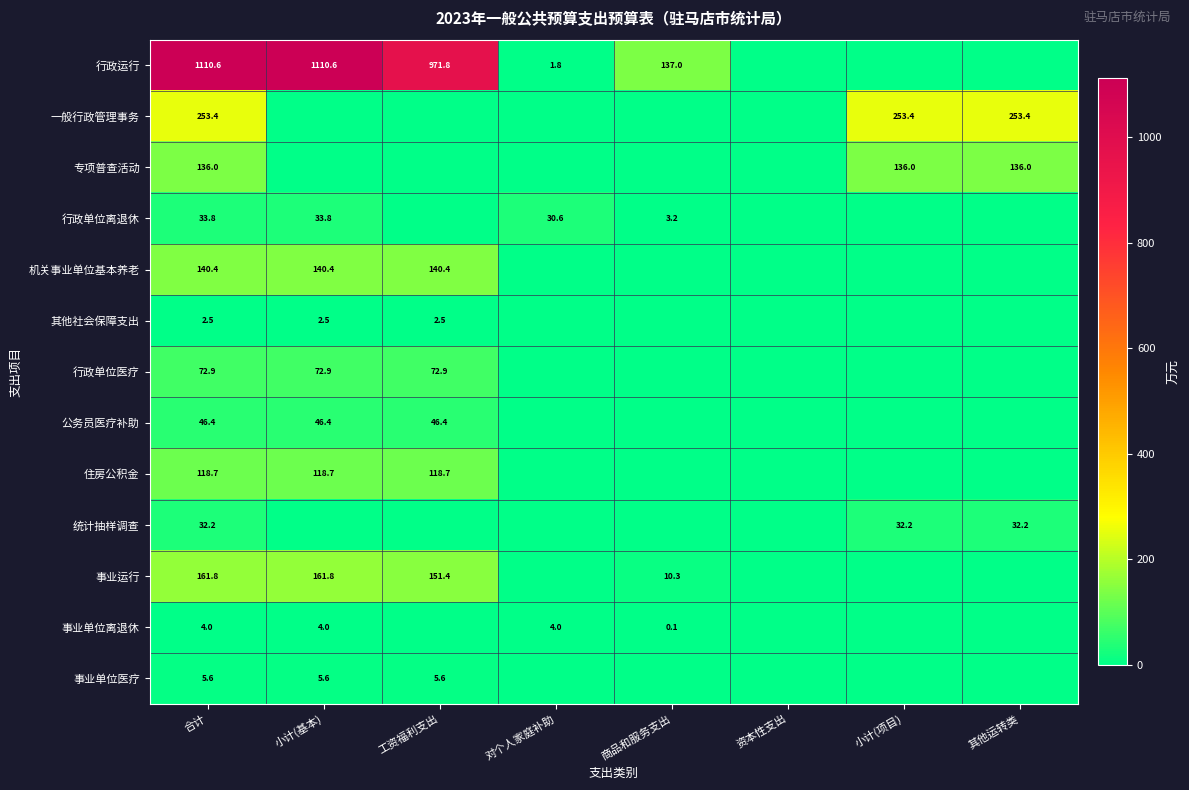

The value of 统计抽样调查 at 合计 is 32.2. True or false?

True